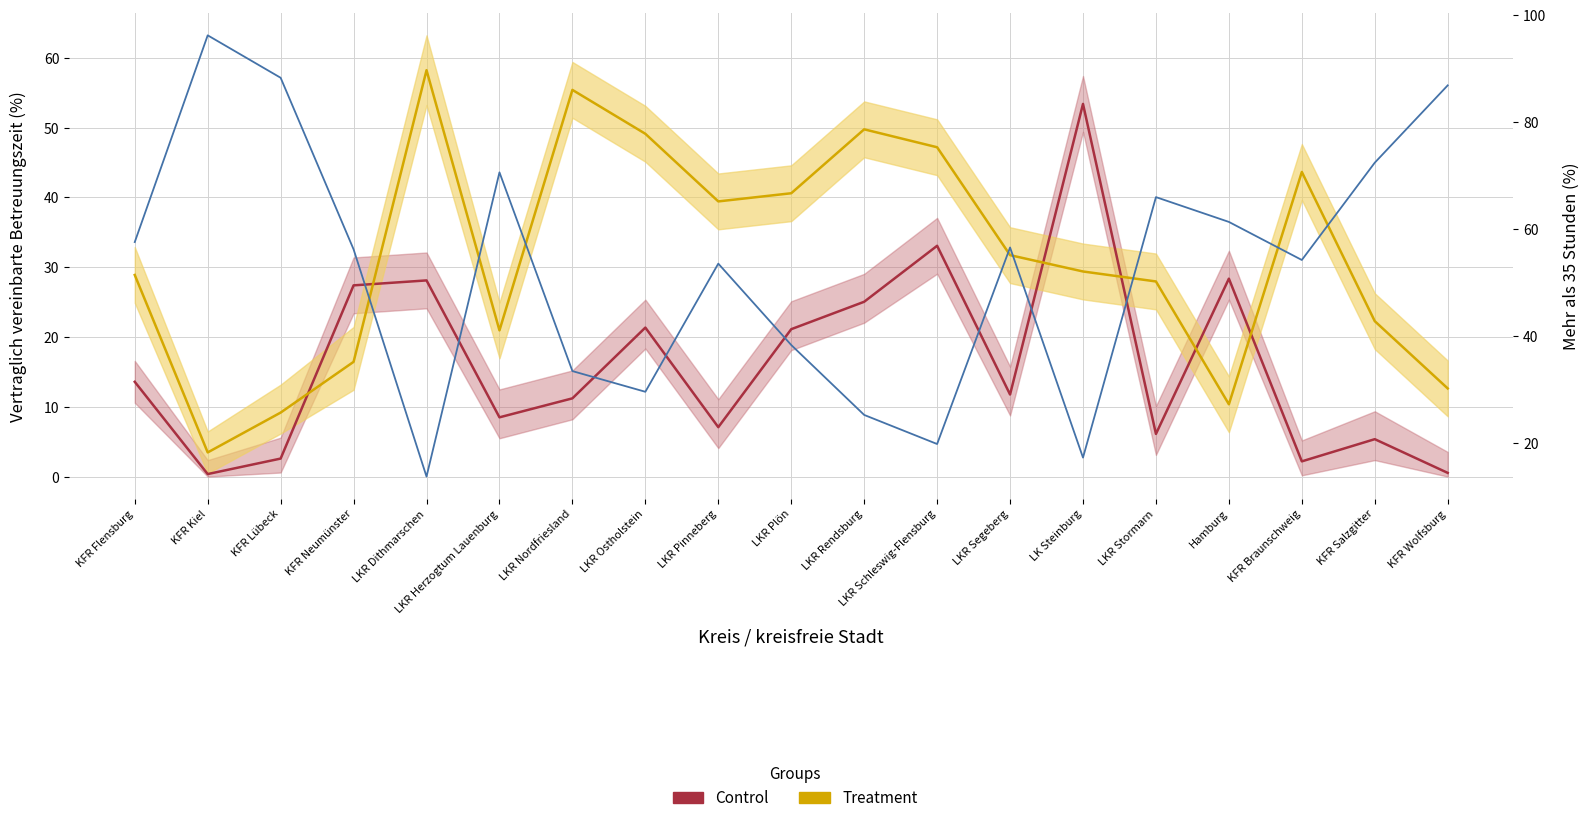

What is the difference between the maximum and minimum values in the Mehr als 35 Std (%) series?

82.5